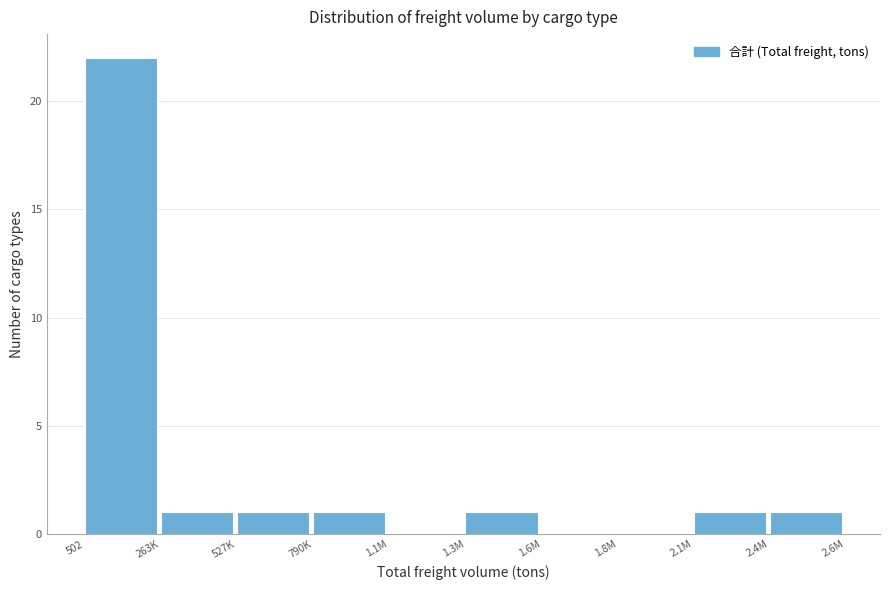

Reading left to right, list all the values displayed in this chart.

502=22	263K=1	527K=1	790K=1	1.1M=0	1.3M=1	1.6M=0	1.8M=0	2.1M=1	2.4M=1